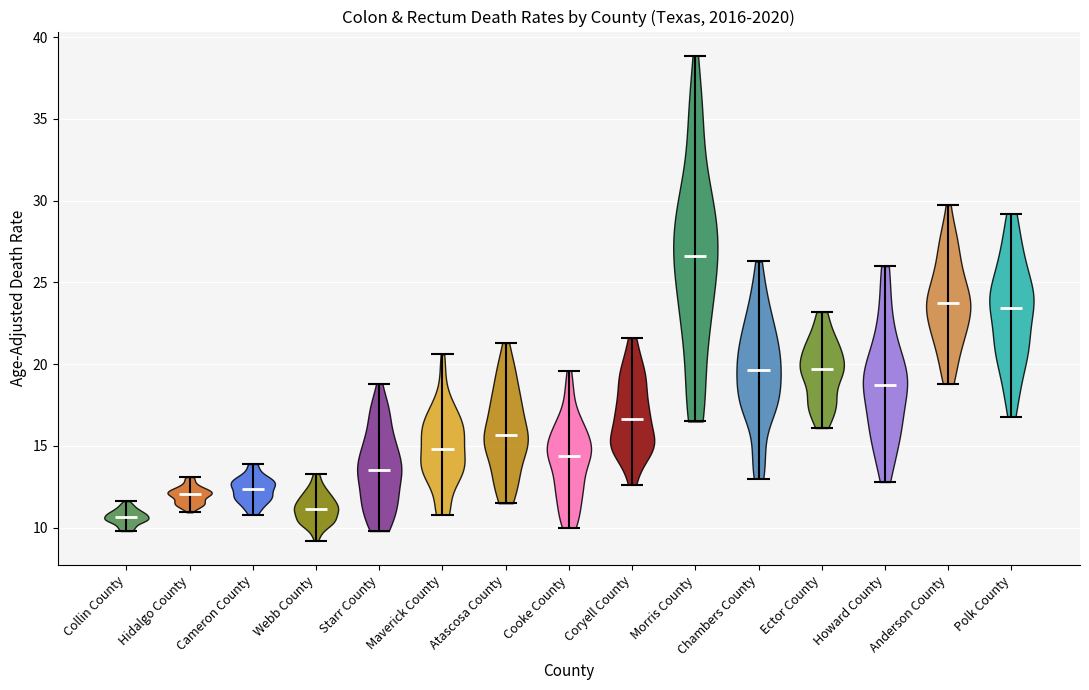

Reading left to right, read every violin against the y-axis: where its median line is, and the lowest and highest points it reaches. The values are not printed on the chart, so give them approximately, as read against the axis.

Collin County: median line 10.5, lowest point 10.0, highest point 11.5
Hidalgo County: median line 12.0, lowest point 11.0, highest point 13.0
Cameron County: median line 12.5, lowest point 11.0, highest point 14.0
Webb County: median line 11.0, lowest point 9.0, highest point 13.5
Starr County: median line 13.5, lowest point 10.0, highest point 19.0
Maverick County: median line 15.0, lowest point 11.0, highest point 20.5
Atascosa County: median line 15.5, lowest point 11.5, highest point 21.5
Cooke County: median line 14.5, lowest point 10.0, highest point 19.5
Coryell County: median line 16.5, lowest point 12.5, highest point 21.5
Morris County: median line 26.5, lowest point 16.5, highest point 39.0
Chambers County: median line 19.5, lowest point 13.0, highest point 26.5
Ector County: median line 19.5, lowest point 16.0, highest point 23.0
Howard County: median line 18.5, lowest point 13.0, highest point 26.0
Anderson County: median line 23.5, lowest point 19.0, highest point 29.5
Polk County: median line 23.5, lowest point 17.0, highest point 29.0